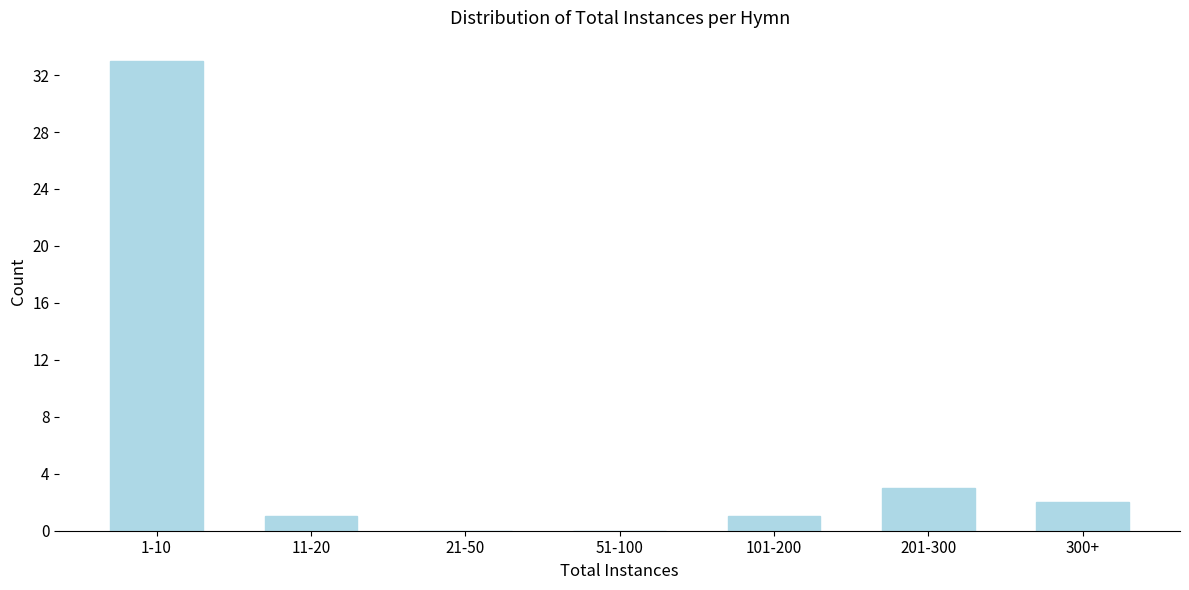

Reading right to left, extract all data points from this chart.

300+=2	201-300=3	101-200=1	51-100=0	21-50=0	11-20=1	1-10=33